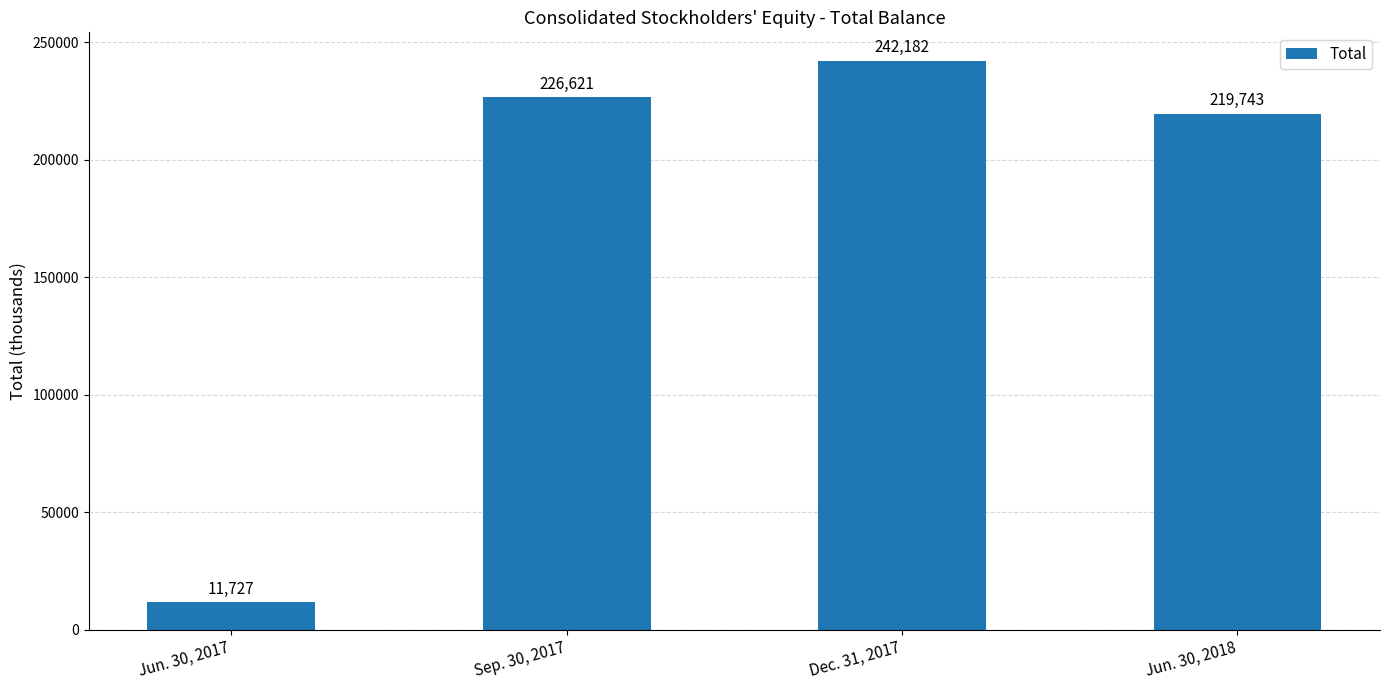

How many data points are less than 226621?

2